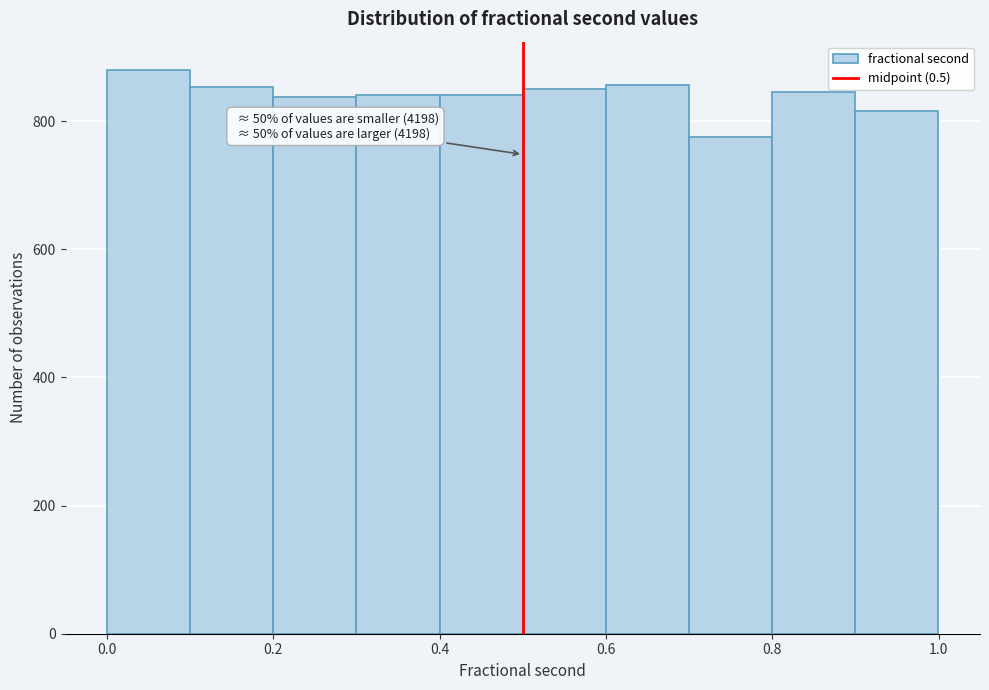

Which range on the x-axis has the tallest bar?

0.0 to 0.1